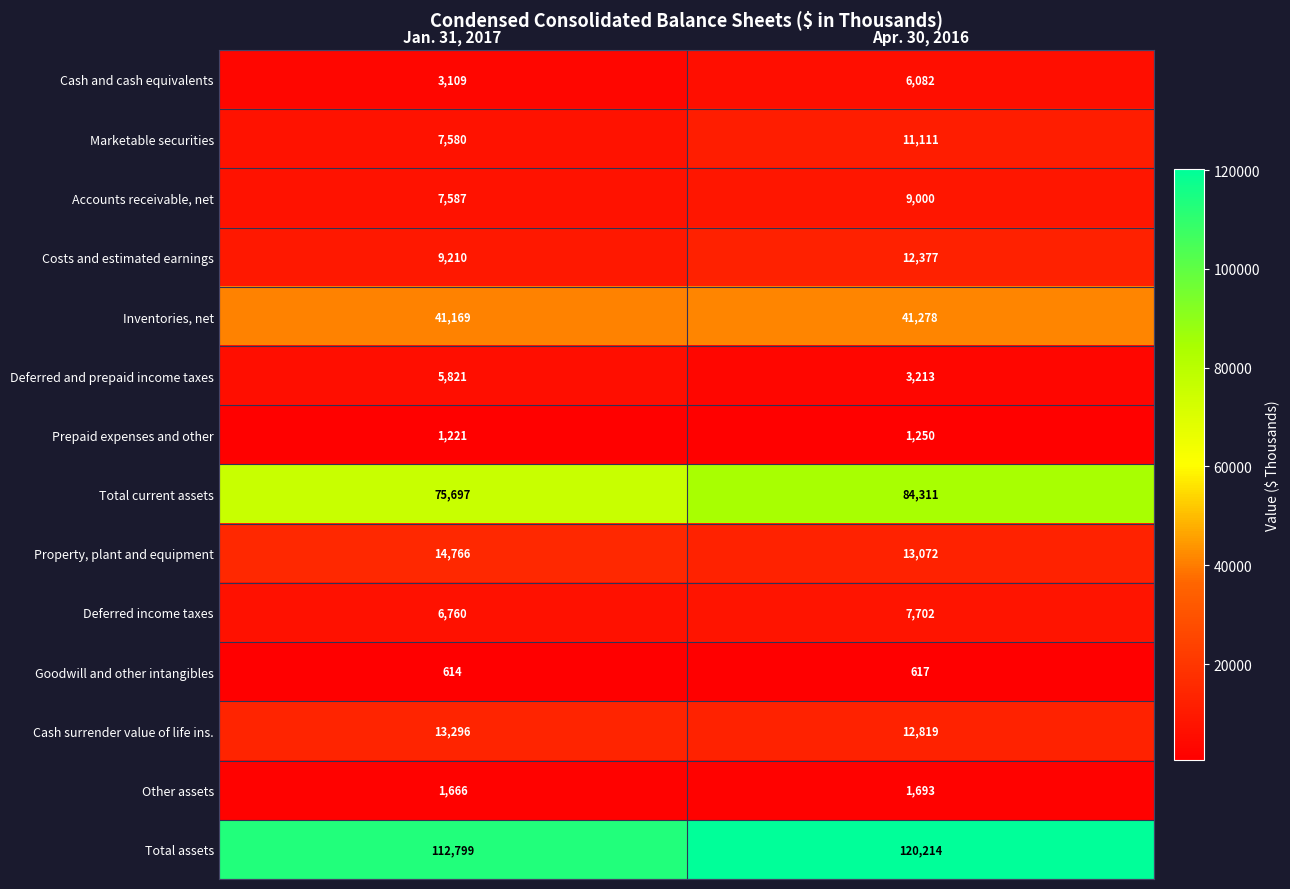

Reading right to left, list all the values displayed in this chart.

Cash and cash equivalents: Apr. 30, 2016=6082	Jan. 31, 2017=3109
Marketable securities: Apr. 30, 2016=11111	Jan. 31, 2017=7580
Accounts receivable, net: Apr. 30, 2016=9000	Jan. 31, 2017=7587
Costs and estimated earnings: Apr. 30, 2016=12377	Jan. 31, 2017=9210
Inventories, net: Apr. 30, 2016=41278	Jan. 31, 2017=41169
Deferred and prepaid income taxes: Apr. 30, 2016=3213	Jan. 31, 2017=5821
Prepaid expenses and other: Apr. 30, 2016=1250	Jan. 31, 2017=1221
Total current assets: Apr. 30, 2016=84311	Jan. 31, 2017=75697
Property, plant and equipment: Apr. 30, 2016=13072	Jan. 31, 2017=14766
Deferred income taxes: Apr. 30, 2016=7702	Jan. 31, 2017=6760
Goodwill and other intangibles: Apr. 30, 2016=617	Jan. 31, 2017=614
Cash surrender value of life ins.: Apr. 30, 2016=12819	Jan. 31, 2017=13296
Other assets: Apr. 30, 2016=1693	Jan. 31, 2017=1666
Total assets: Apr. 30, 2016=120214	Jan. 31, 2017=112799